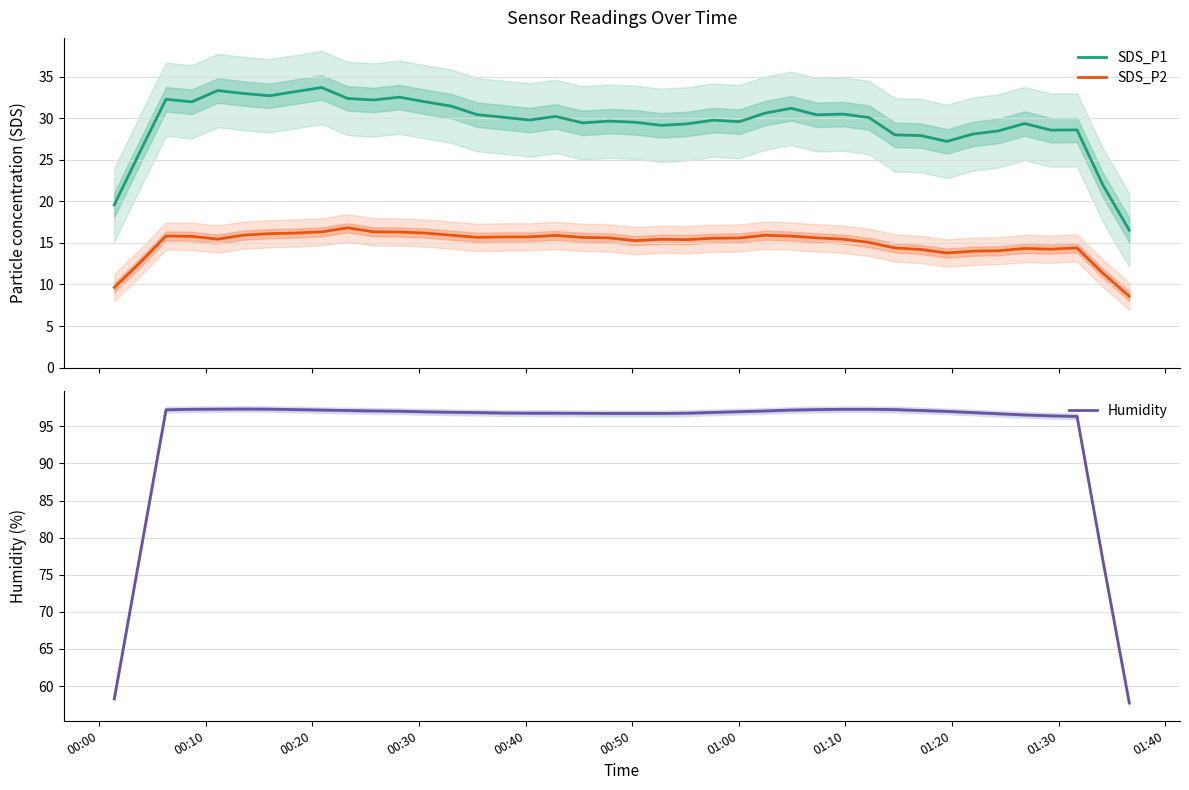

What is the minimum value for SDS_P2?

8.6